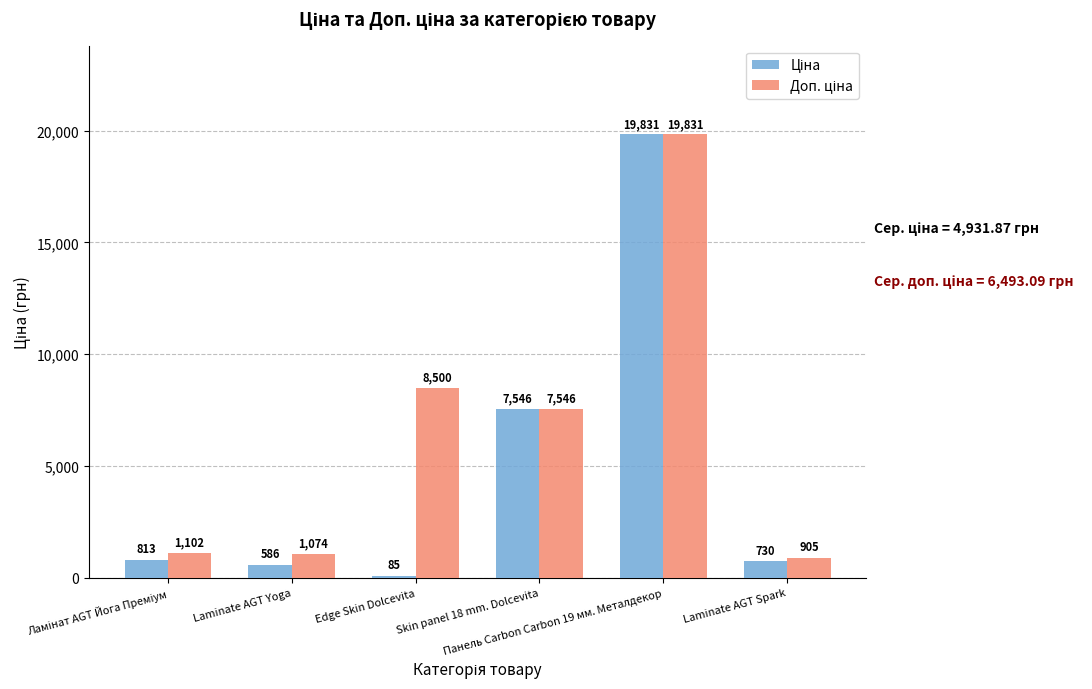

What is the smallest value displayed?

85.0